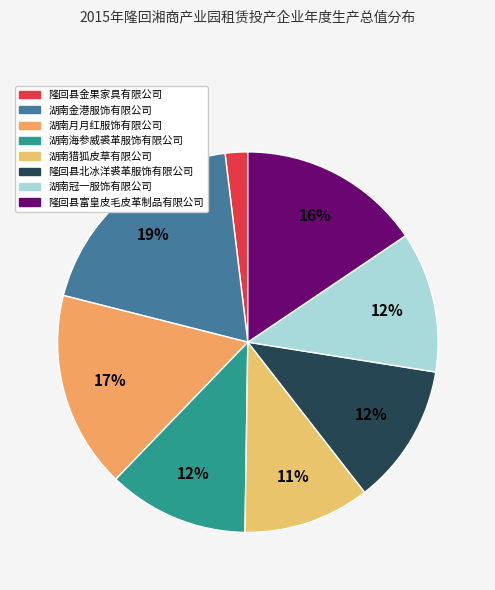

Which category has the biggest portion of the pie?

湖南金港服饰有限公司